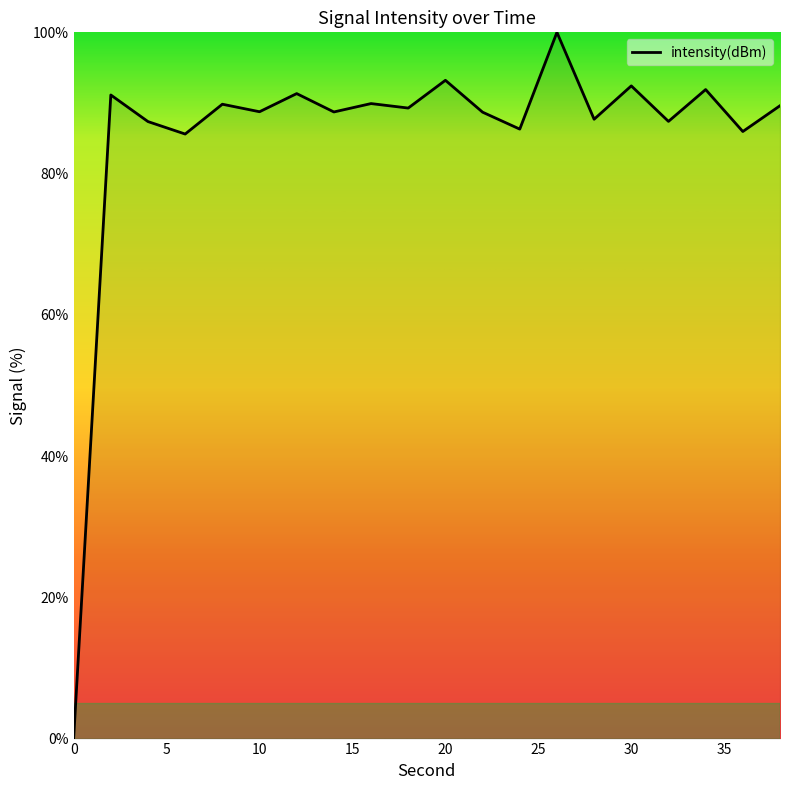

What is the difference between the maximum and minimum values?

100.0